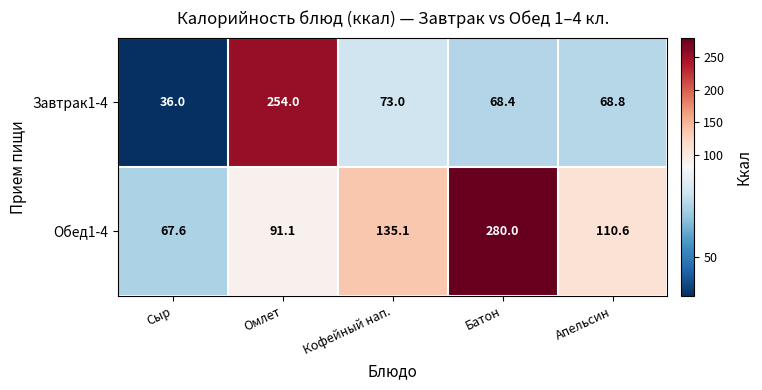

What is the sum of the Завтрак1-4 values at Батон and Сыр?

104.4